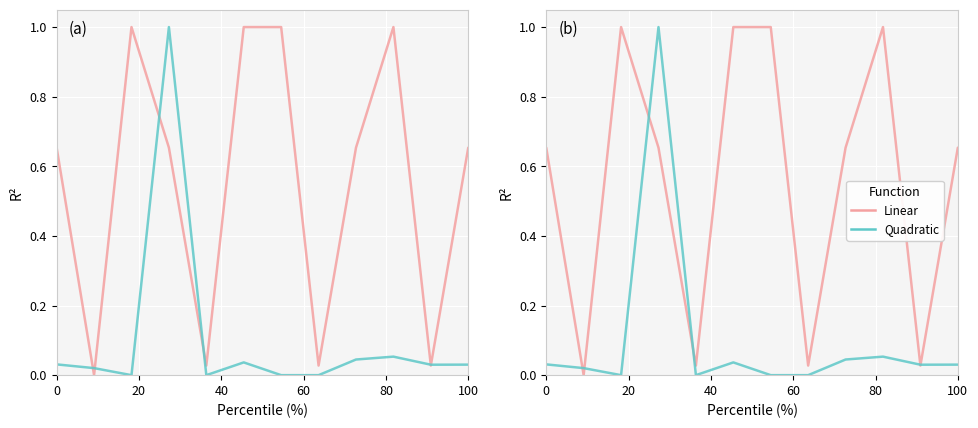

The уплачено (col_5) series shows 0.6 at 80. True or false?

False